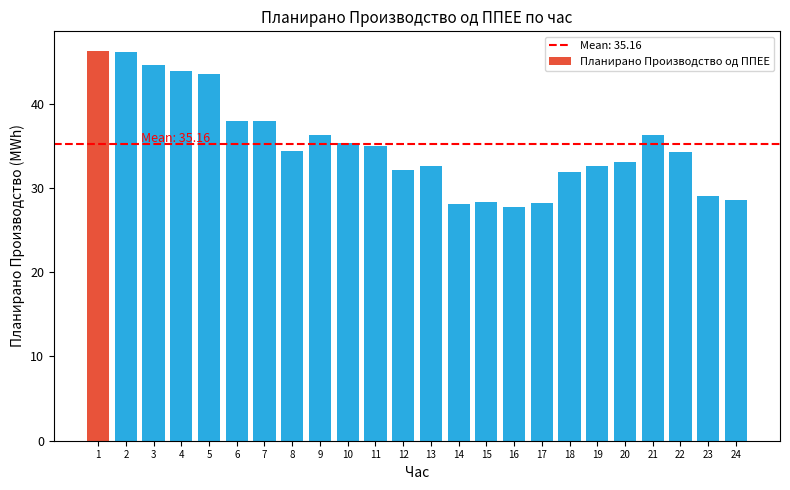

The chart shows a value of 43.9 at 4. True or false?

True